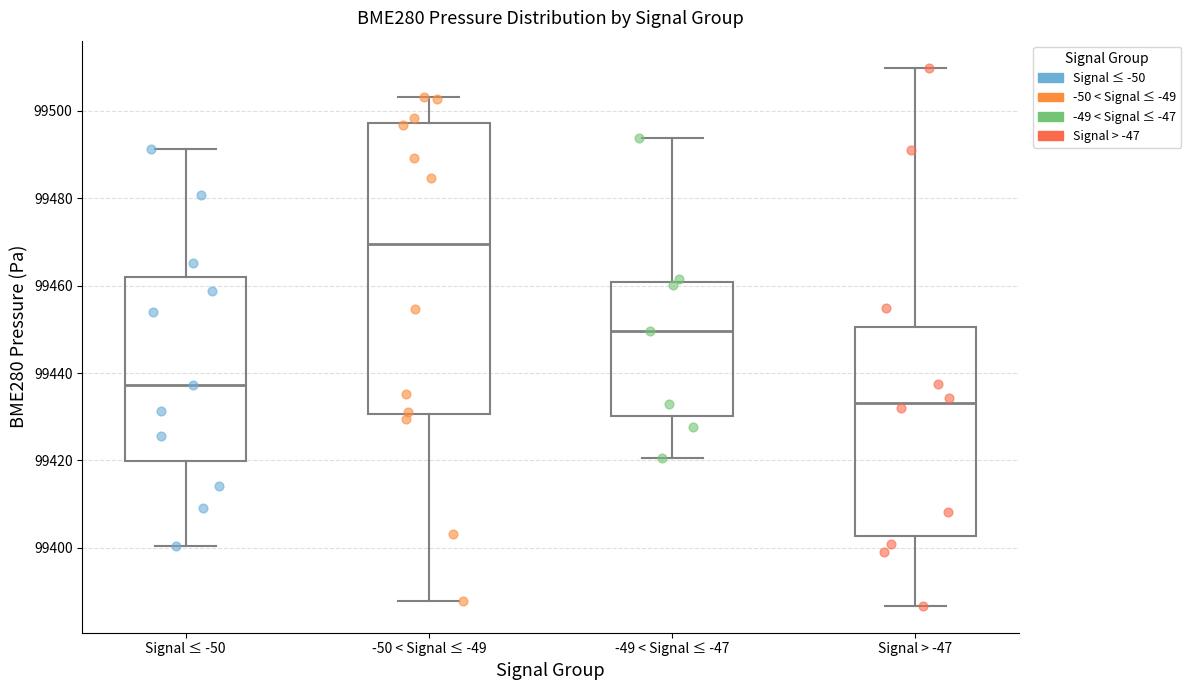

Which box is the tallest, from its lower edge to its upper edge?

-50 < Signal ≤ -49